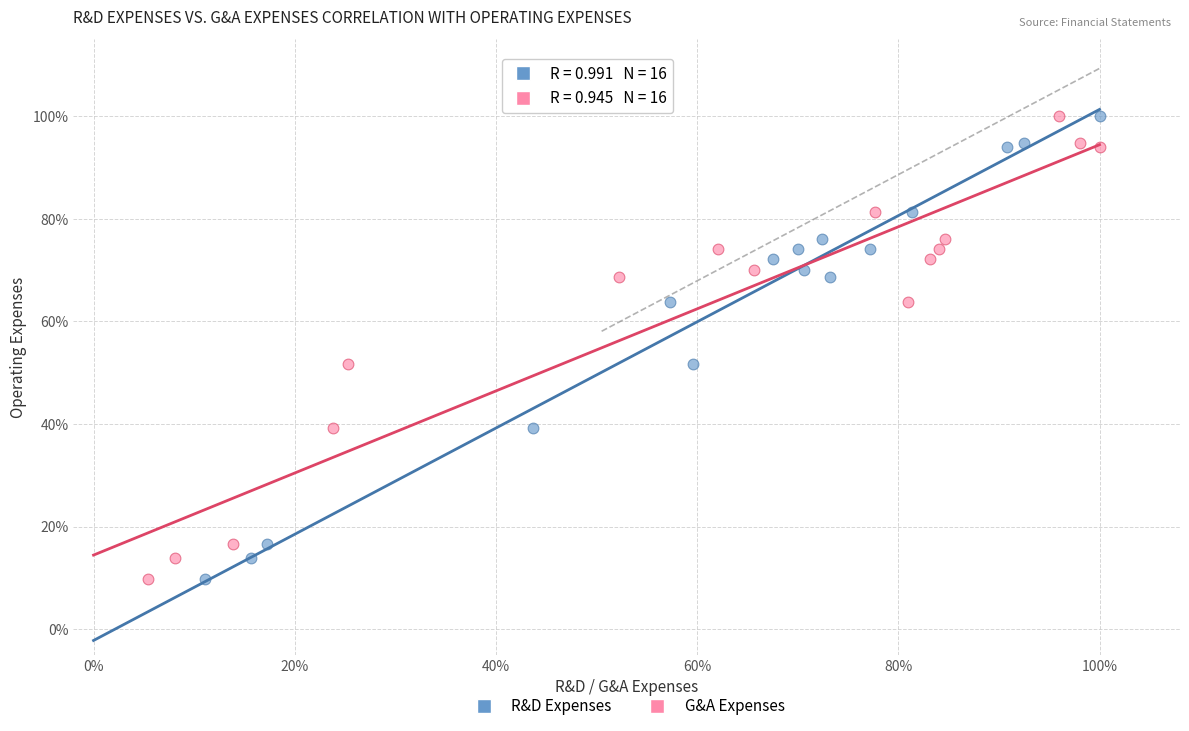

What are all the series names shown in the legend?

R&D Expenses, G&A Expenses